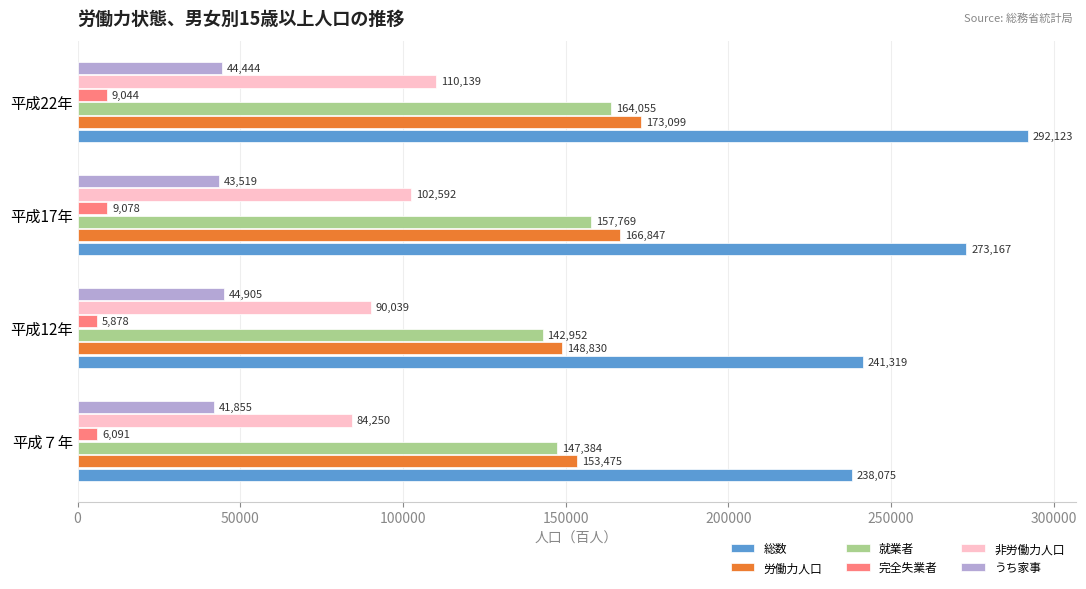

At which category does the chart reach its peak across all series?

平成22年